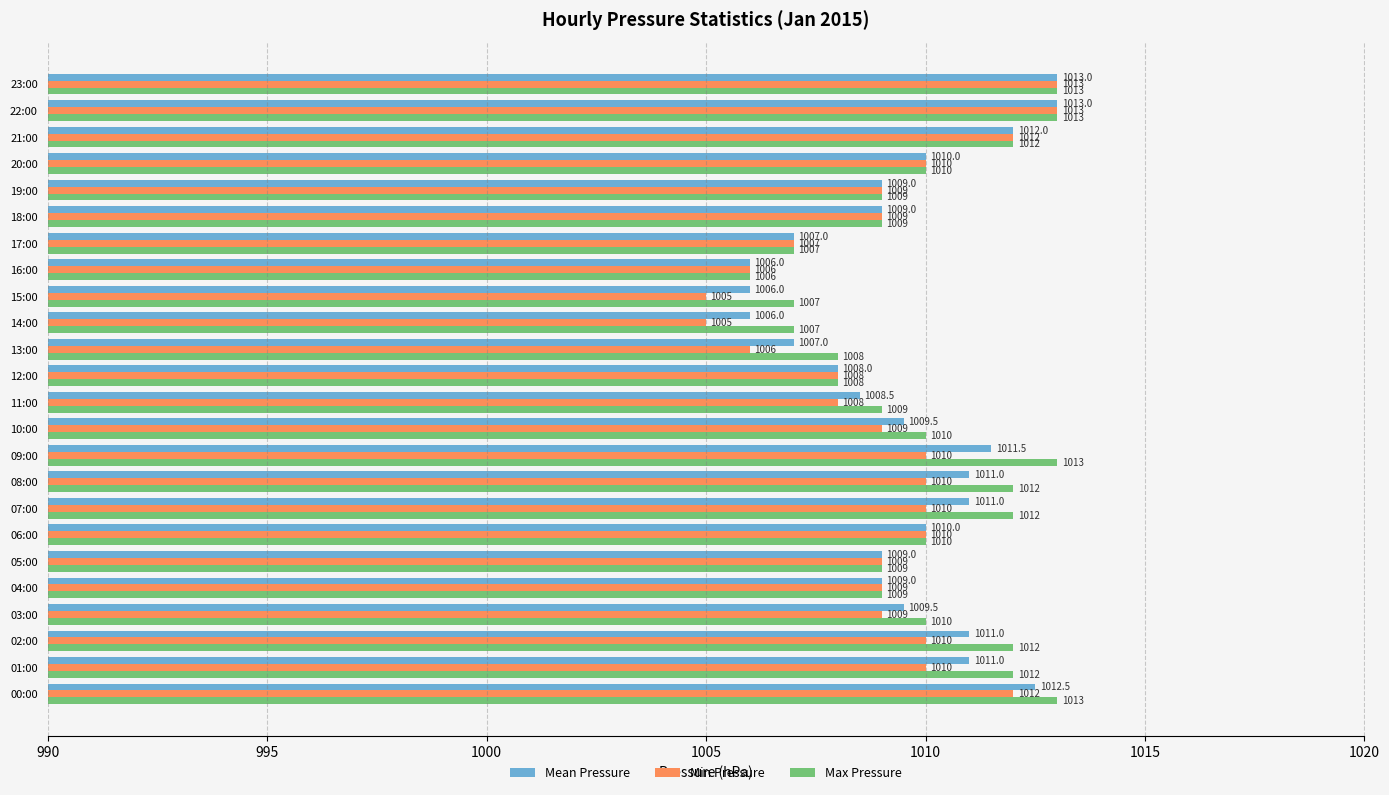

Count the number of data series in this chart.

3